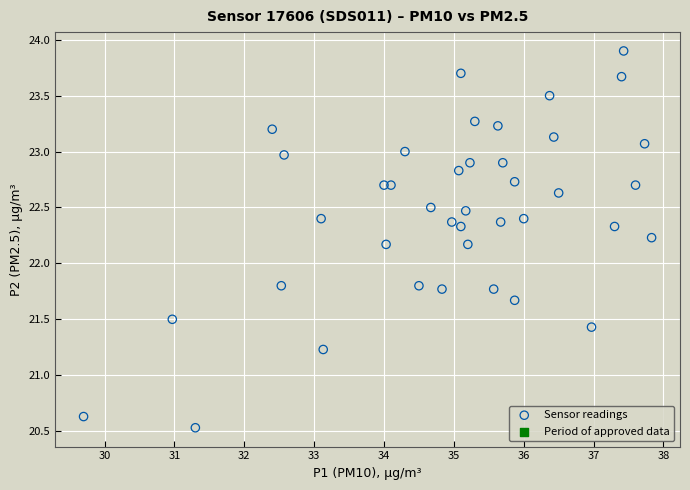

What is the range of Y values (max minus min)?

3.4